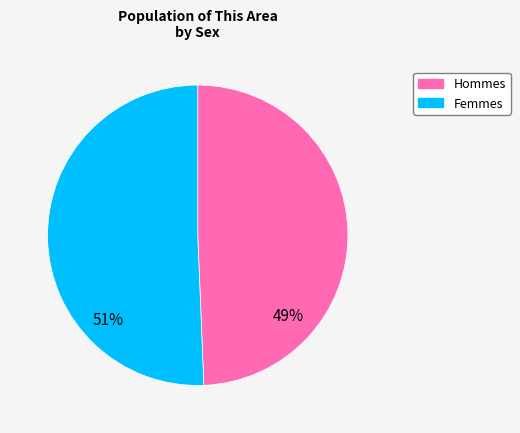

Is there any slice that represents more than half of the pie?

Yes